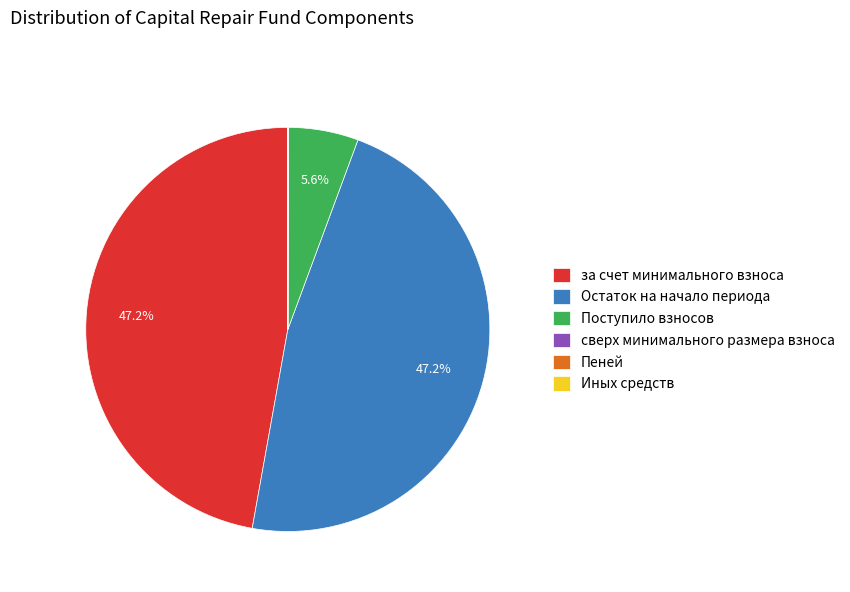

Does any single category account for the majority?

No